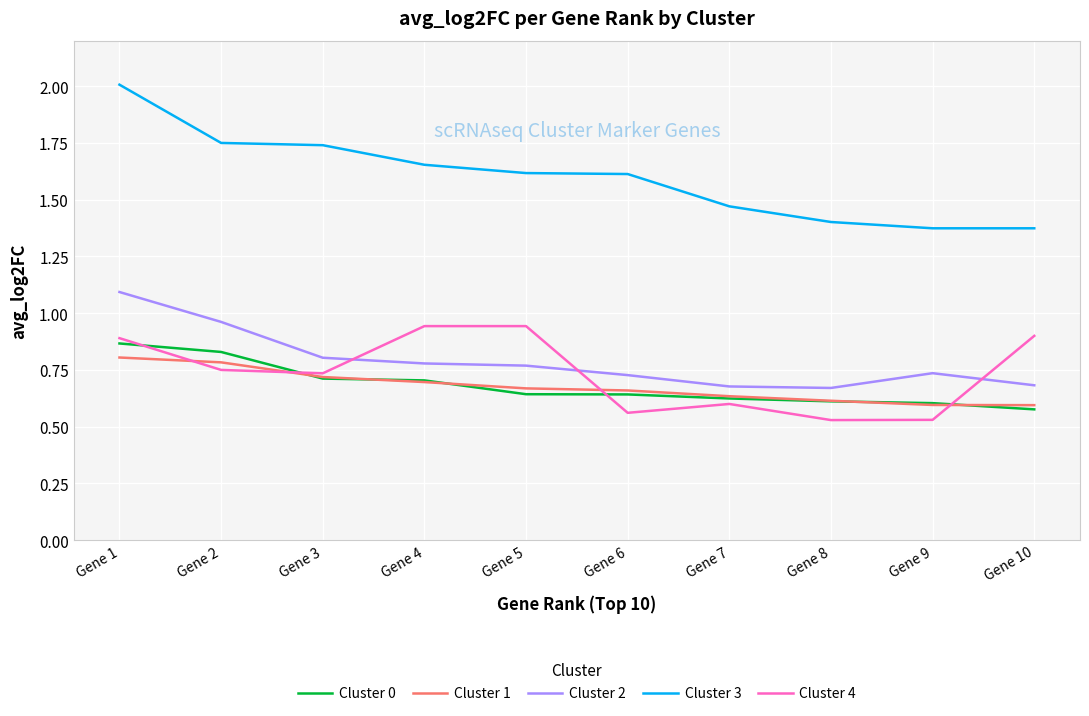

At which category does the chart reach its peak across all series?

Gene 1